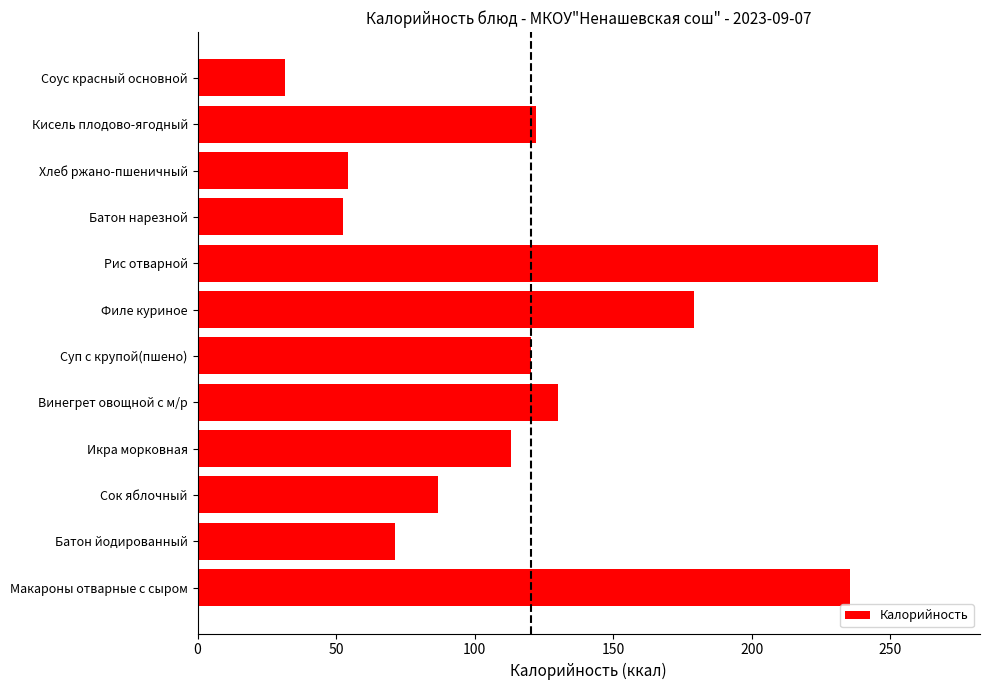

The chart shows a value of 130.0 at Винегрет овощной с м/р. True or false?

True